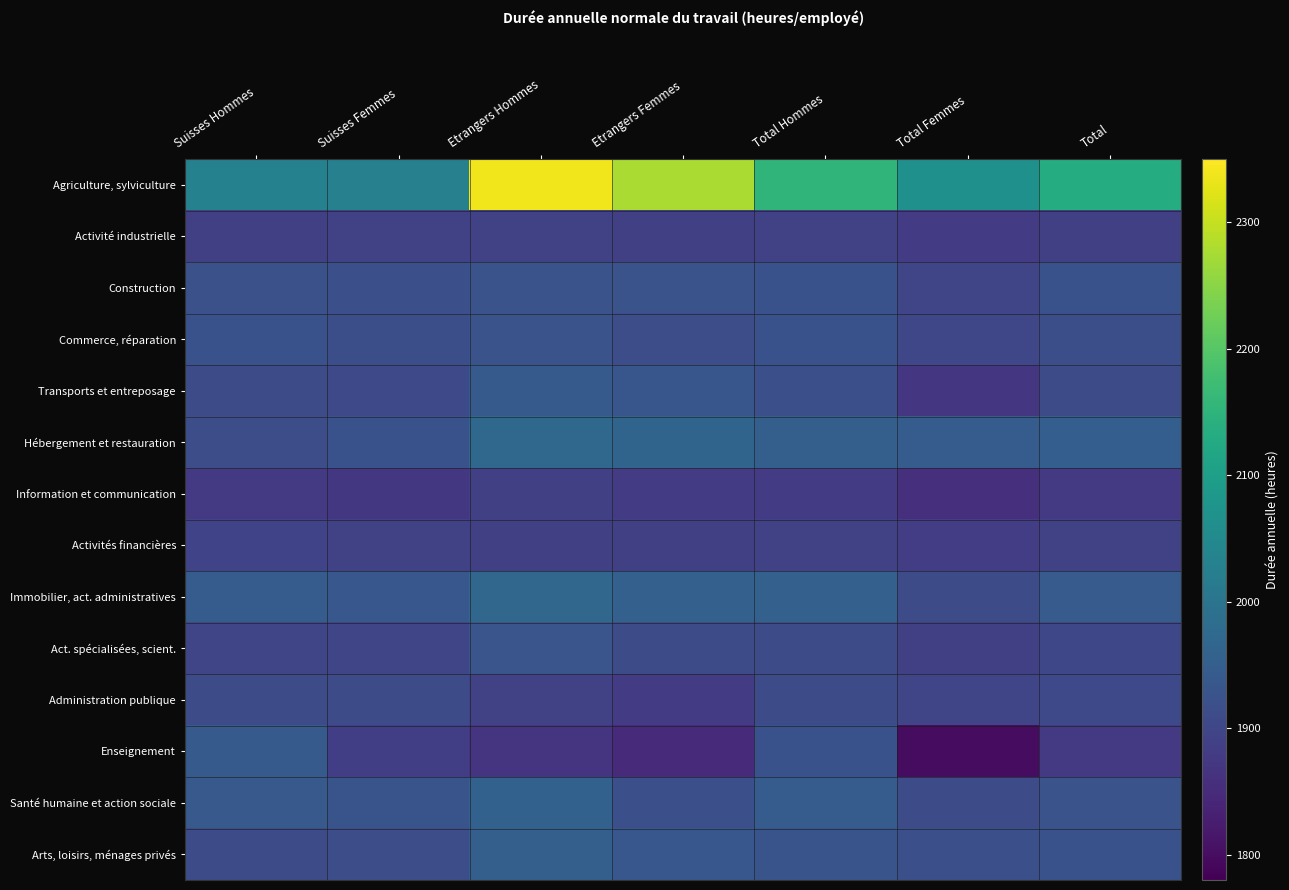

Reading left to right, transcribe all the data shown in this chart.

Agriculture, sylviculture: Suisses Hommes=2030.1	Suisses Femmes=2027.7	Etrangers Hommes=2337.0	Etrangers Femmes=2277.0	Total Hommes=2153.3	Total Femmes=2066.1	Total=2133.9
Activité industrielle: Suisses Hommes=1888.9	Suisses Femmes=1889.5	Etrangers Hommes=1893.1	Etrangers Femmes=1887.1	Total Hommes=1890.6	Total Femmes=1880.2	Total=1888.5
Construction: Suisses Hommes=1921.6	Suisses Femmes=1920.2	Etrangers Hommes=1926.0	Etrangers Femmes=1926.0	Total Hommes=1924.3	Total Femmes=1898.5	Total=1923.1
Commerce, réparation: Suisses Hommes=1922.6	Suisses Femmes=1917.5	Etrangers Hommes=1925.5	Etrangers Femmes=1915.0	Total Hommes=1923.7	Total Femmes=1902.1	Total=1916.6
Transports et entreposage: Suisses Hommes=1911.1	Suisses Femmes=1905.1	Etrangers Hommes=1940.7	Etrangers Femmes=1932.7	Total Hommes=1919.4	Total Femmes=1869.7	Total=1912.8
Hébergement et restauration: Suisses Hommes=1914.4	Suisses Femmes=1924.0	Etrangers Hommes=1969.8	Etrangers Femmes=1963.3	Total Hommes=1952.6	Total Femmes=1946.7	Total=1950.0
Information et communication: Suisses Hommes=1877.5	Suisses Femmes=1873.5	Etrangers Hommes=1887.0	Etrangers Femmes=1881.2	Total Hommes=1880.4	Total Femmes=1857.2	Total=1875.9
Activités financières: Suisses Hommes=1894.8	Suisses Femmes=1891.4	Etrangers Hommes=1887.9	Etrangers Femmes=1887.1	Total Hommes=1893.1	Total Femmes=1883.9	Total=1890.3
Immobilier, act. administratives: Suisses Hommes=1945.6	Suisses Femmes=1934.3	Etrangers Hommes=1967.5	Etrangers Femmes=1955.7	Total Hommes=1954.5	Total Femmes=1912.3	Total=1942.7
Act. spécialisées, scient.: Suisses Hommes=1900.1	Suisses Femmes=1899.0	Etrangers Hommes=1929.3	Etrangers Femmes=1912.8	Total Hommes=1911.5	Total Femmes=1888.0	Total=1904.3
Administration publique: Suisses Hommes=1911.3	Suisses Femmes=1909.4	Etrangers Hommes=1890.1	Etrangers Femmes=1879.0	Total Hommes=1909.9	Total Femmes=1899.2	Total=1906.9
Enseignement: Suisses Hommes=1942.0	Suisses Femmes=1885.8	Etrangers Hommes=1866.0	Etrangers Femmes=1849.2	Total Hommes=1924.0	Total Femmes=1798.2	Total=1877.4
Santé humaine et action sociale: Suisses Hommes=1939.7	Suisses Femmes=1928.9	Etrangers Hommes=1957.4	Etrangers Femmes=1919.3	Total Hommes=1945.1	Total Femmes=1912.0	Total=1925.8
Arts, loisirs, ménages privés: Suisses Hommes=1910.0	Suisses Femmes=1915.1	Etrangers Hommes=1953.6	Etrangers Femmes=1935.2	Total Hommes=1927.7	Total Femmes=1919.3	Total=1923.7